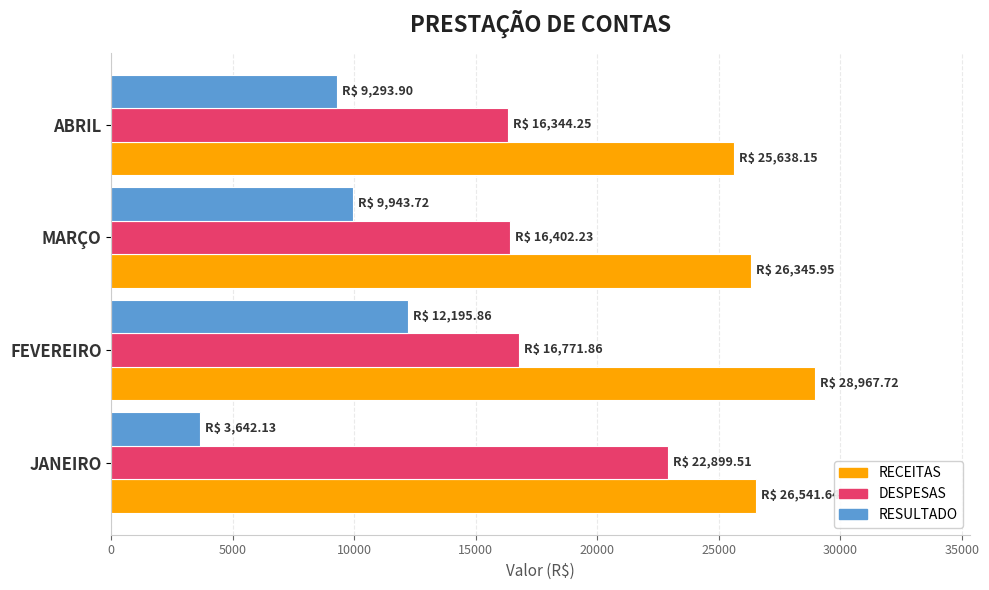

Rank the series at ABRIL from lowest to highest value.

RESULTADO, DESPESAS, RECEITAS